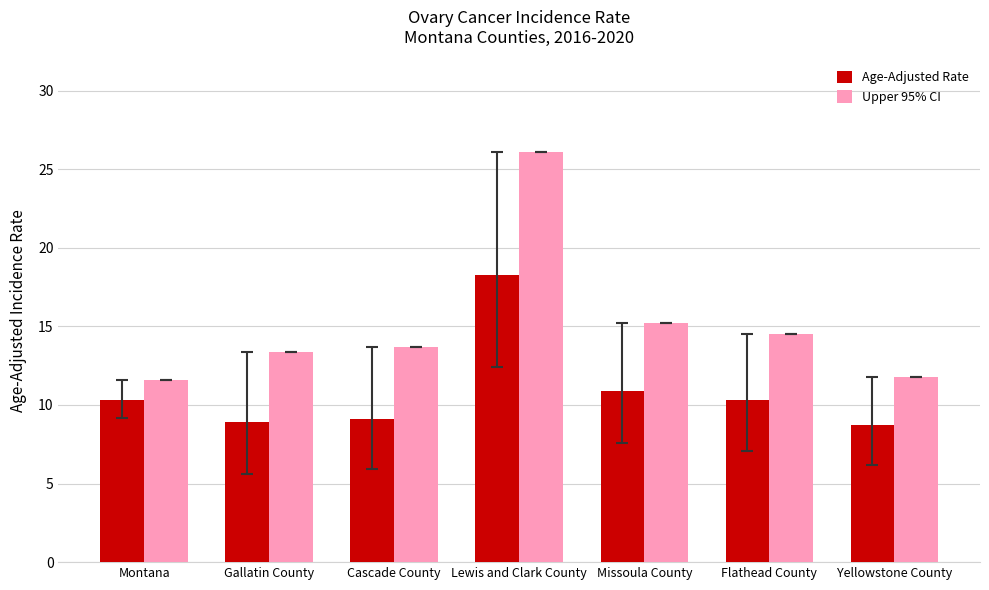

Between Gallatin County and Flathead County, which series saw the biggest shift?

Age-Adjusted Rate